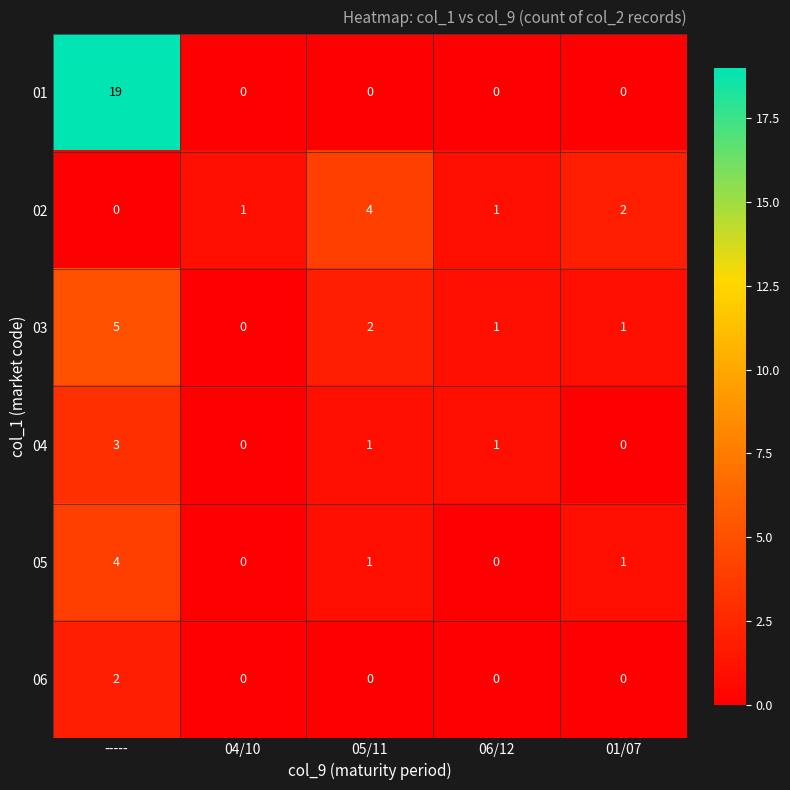

At -----, list the series in order from largest to smallest.

01, 03, 05, 04, 06, 02